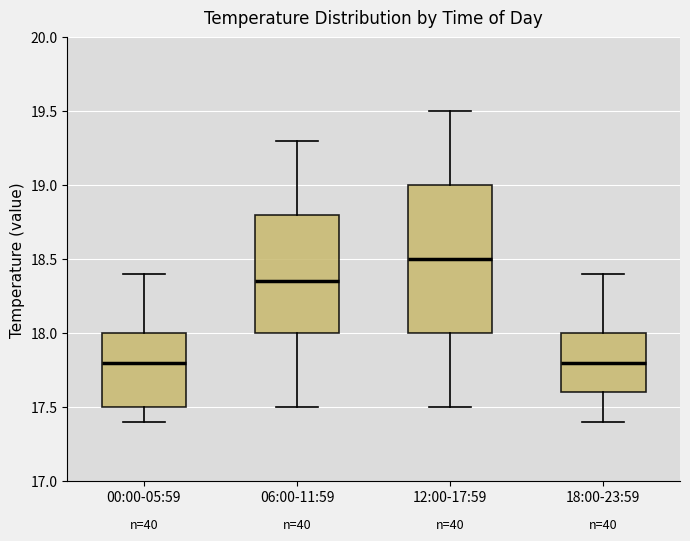

Which box has the highest median line?

12:00-17:59